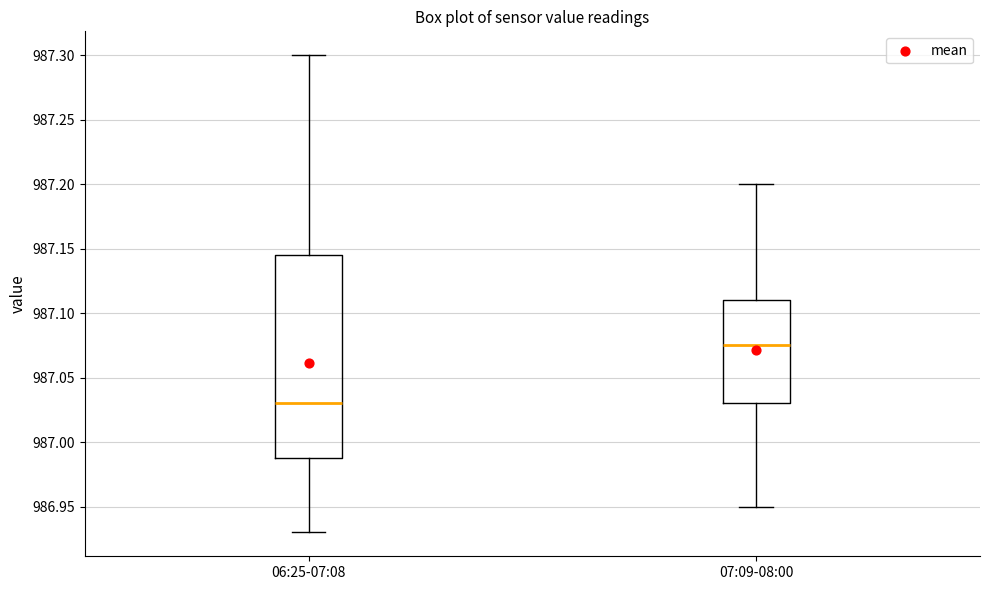

Which box has the highest median line?

07:09-08:00